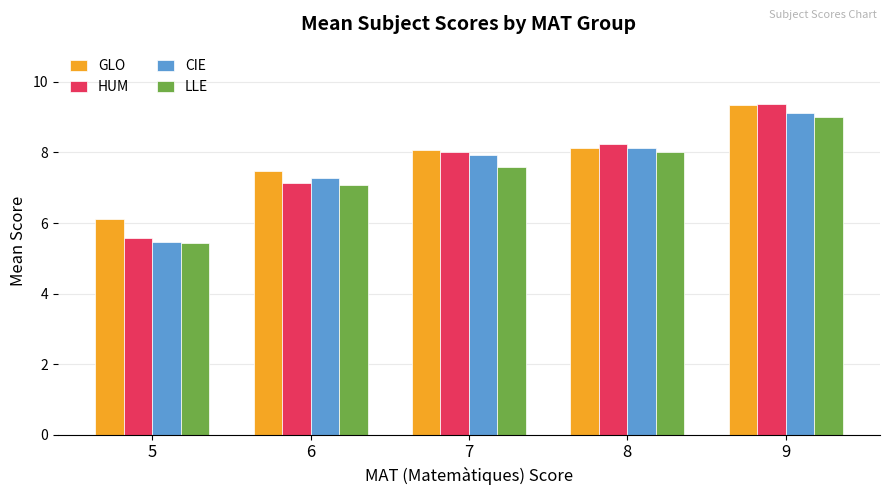

What is the total value across all series at 6?

29.0